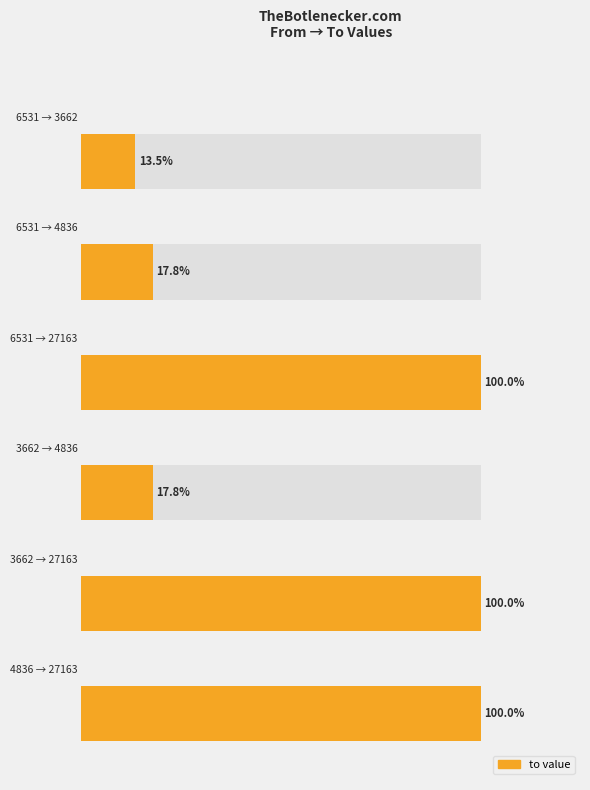

What is the label of the 1st bar from the right?

6531